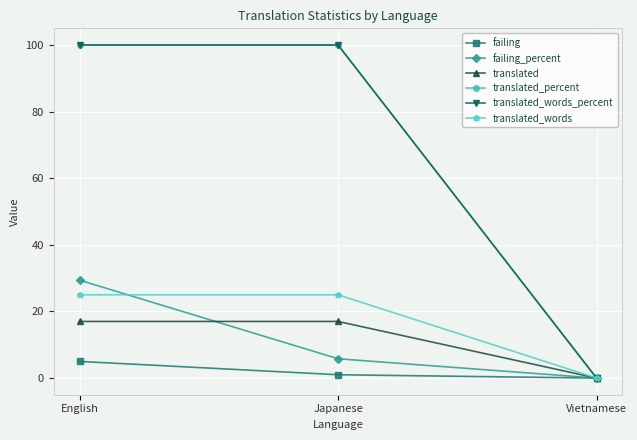

Reading right to left, list all the values displayed in this chart.

failing: 0.0	1.0	5.0
failing_percent: 0.0	5.8	29.4
translated: 0.0	17.0	17.0
translated_percent: 0.0	100.0	100.0
translated_words_percent: 0.0	100.0	100.0
translated_words: 0.0	25.0	25.0